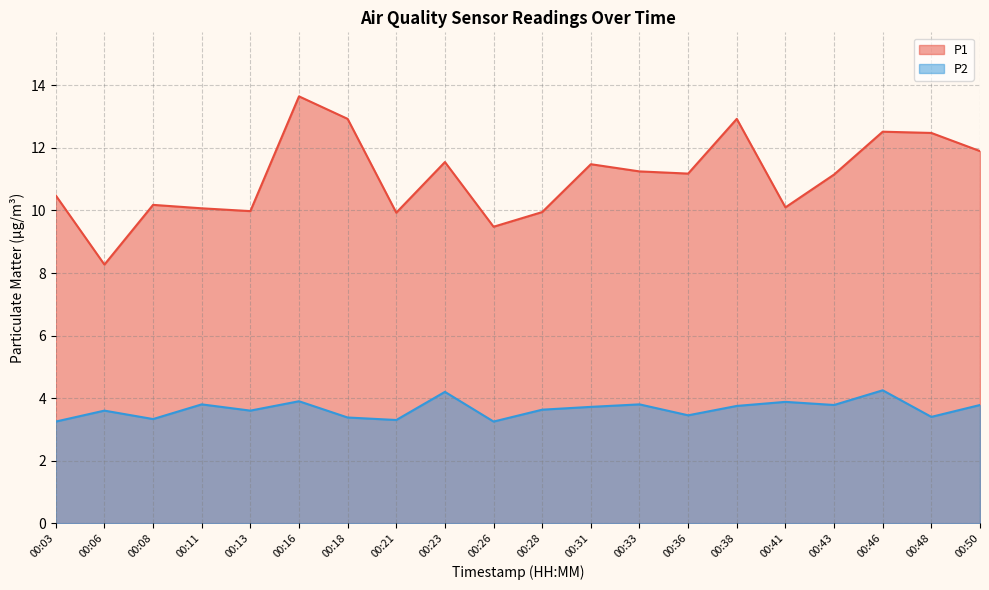

What is the value of the P2 point at the 16th from the left?

3.9